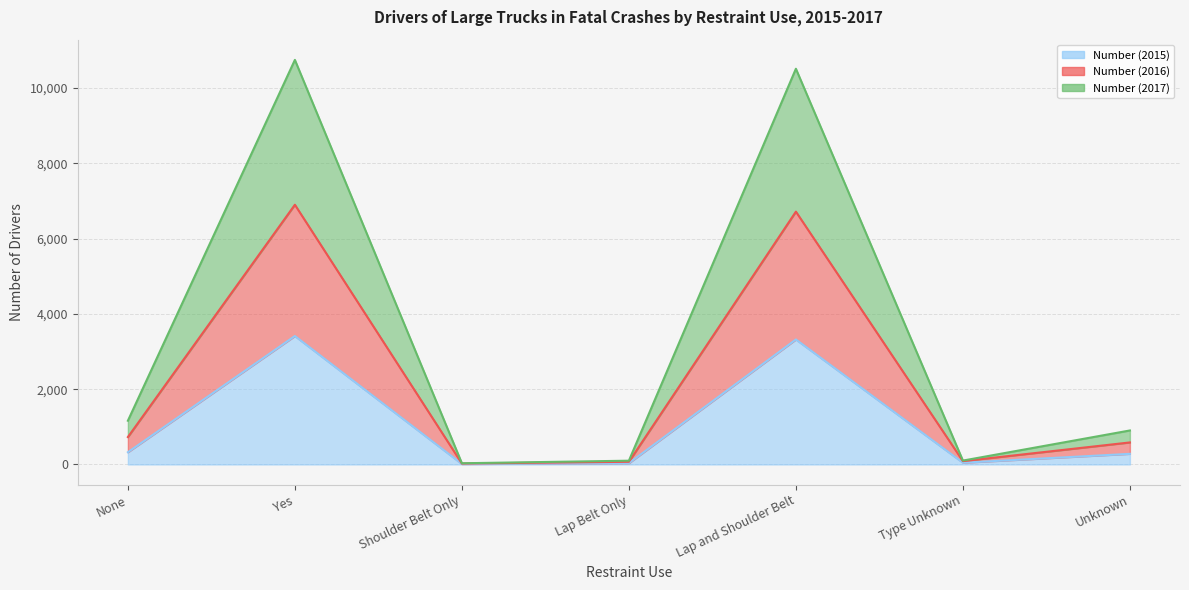

What is the value of the Number (2016) point at the 3rd from the left?

32